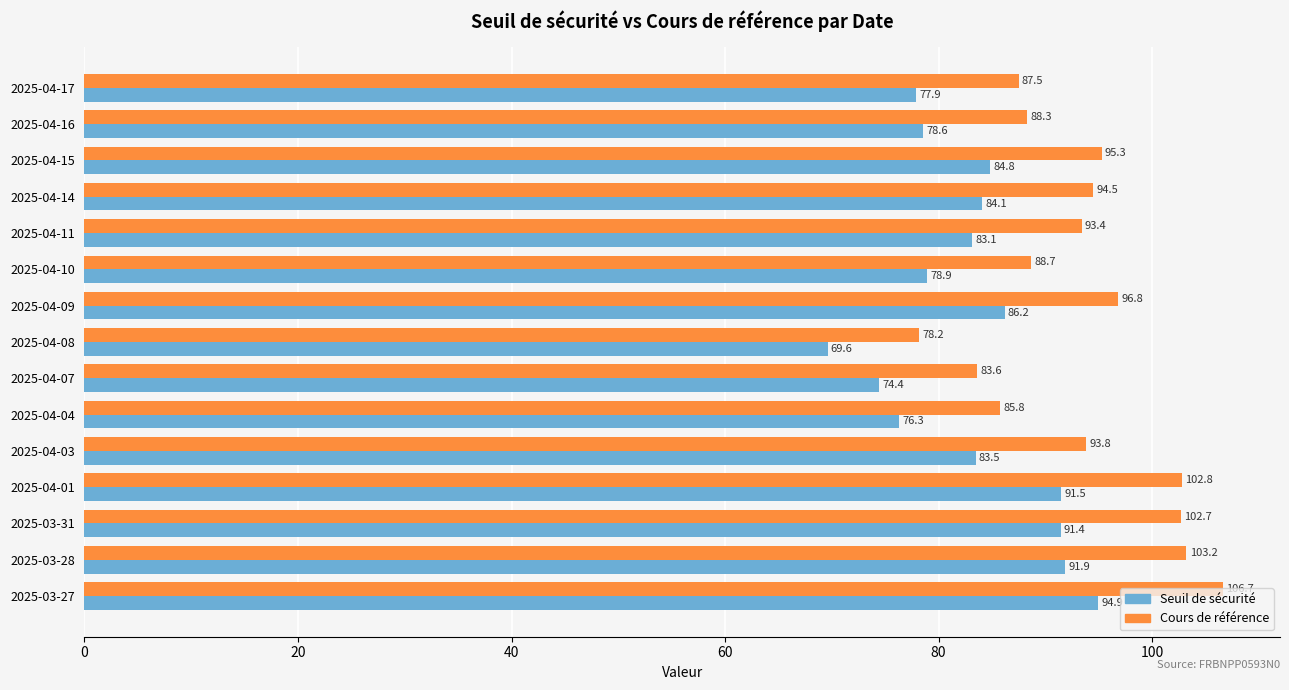

Which category has the lowest value across all series?

2025-04-08